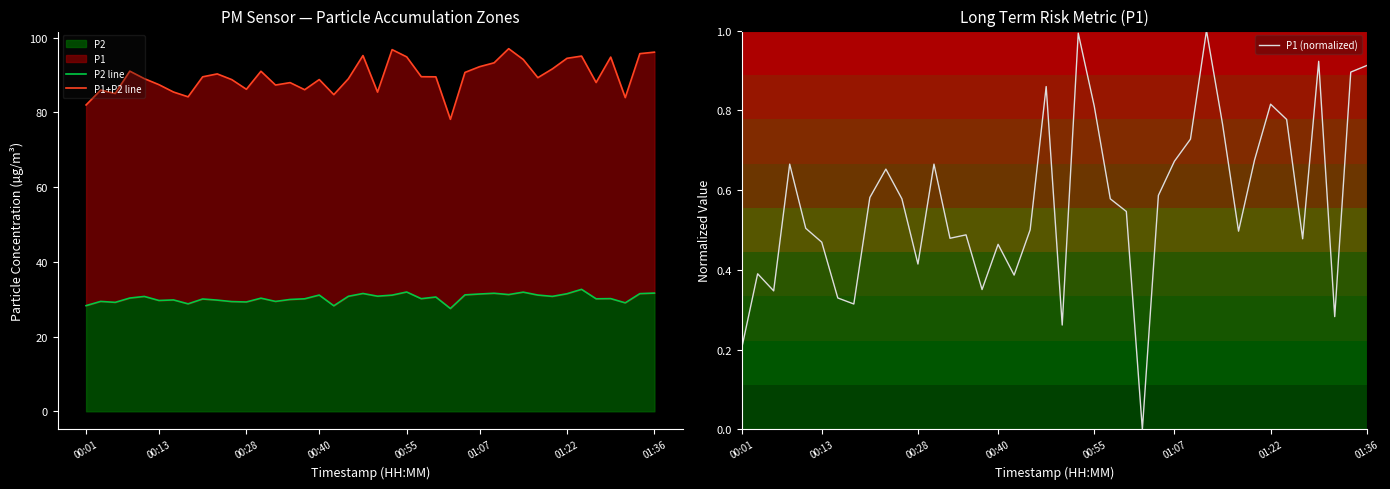

What is the maximum value for P2?

32.6